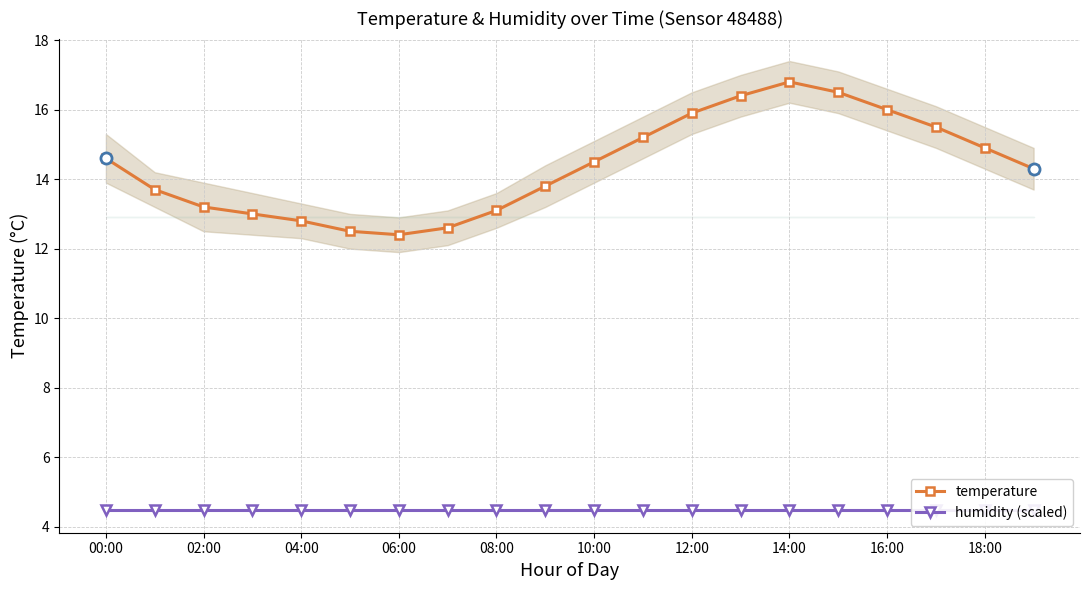

How many interior local peaks does the temperature series have?

1